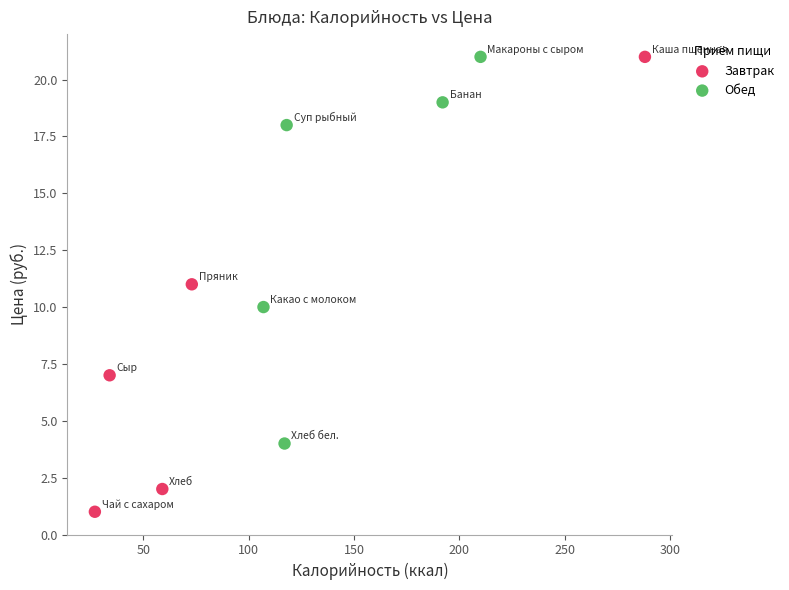

Which series contains the lowest Y value?

Завтрак